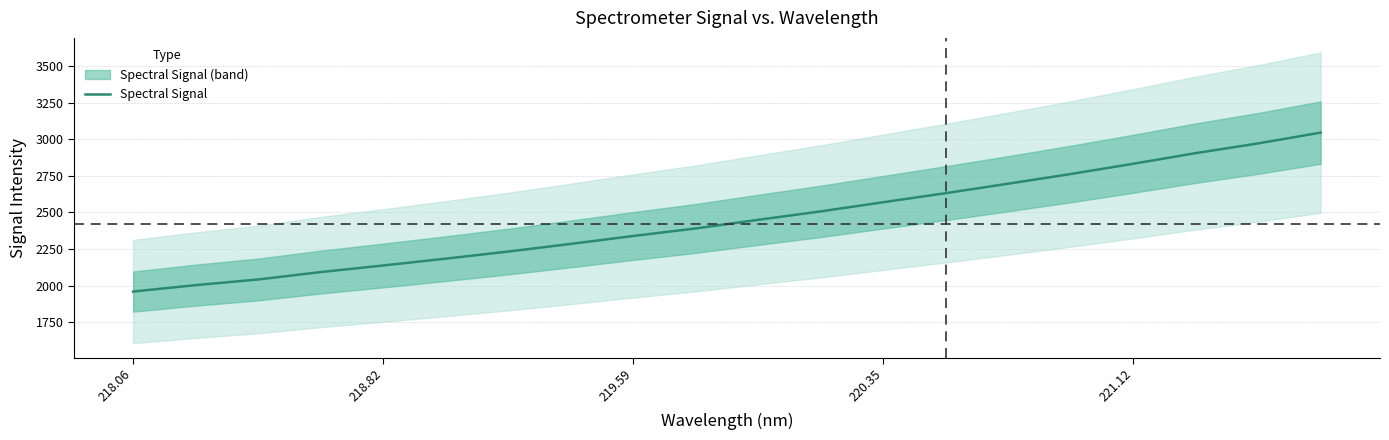

True or false: there are more than 2 points higher than both neighbors.

False